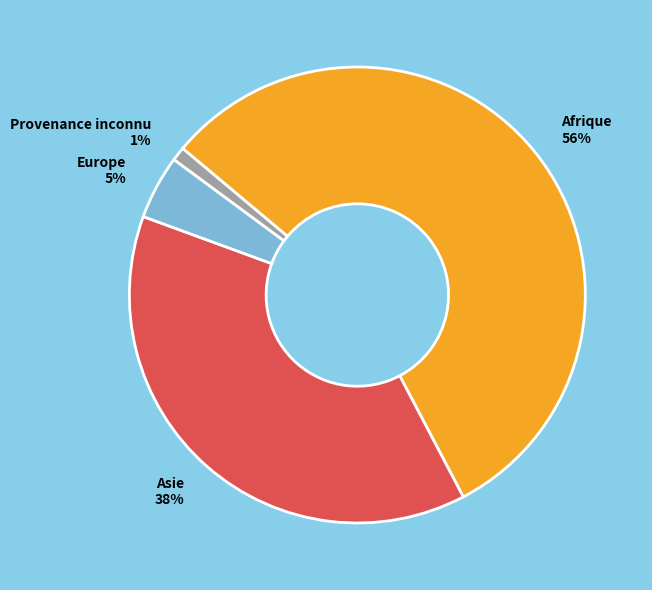

Rank the categories by value from highest to lowest.

Afrique, Asie, Europe, Provenance inconnu